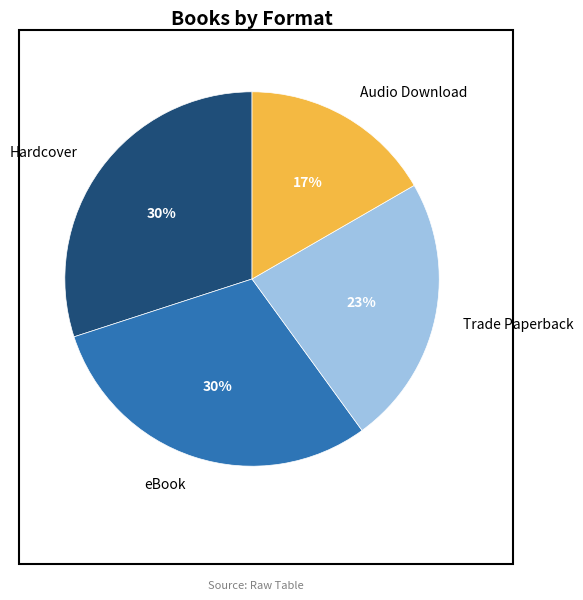

Combined, do Hardcover and Audio Download account for over 50%?

No